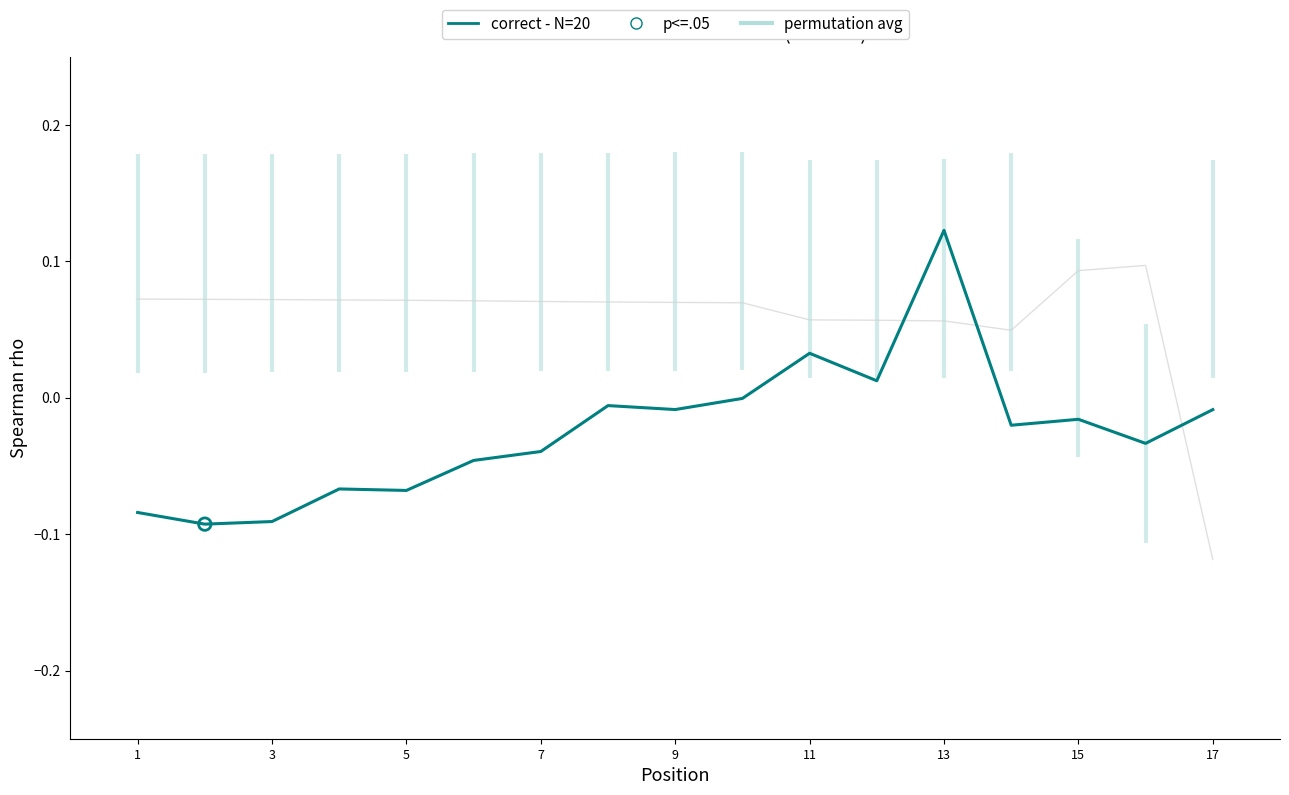

Which has a higher value, 7 or 12?

12